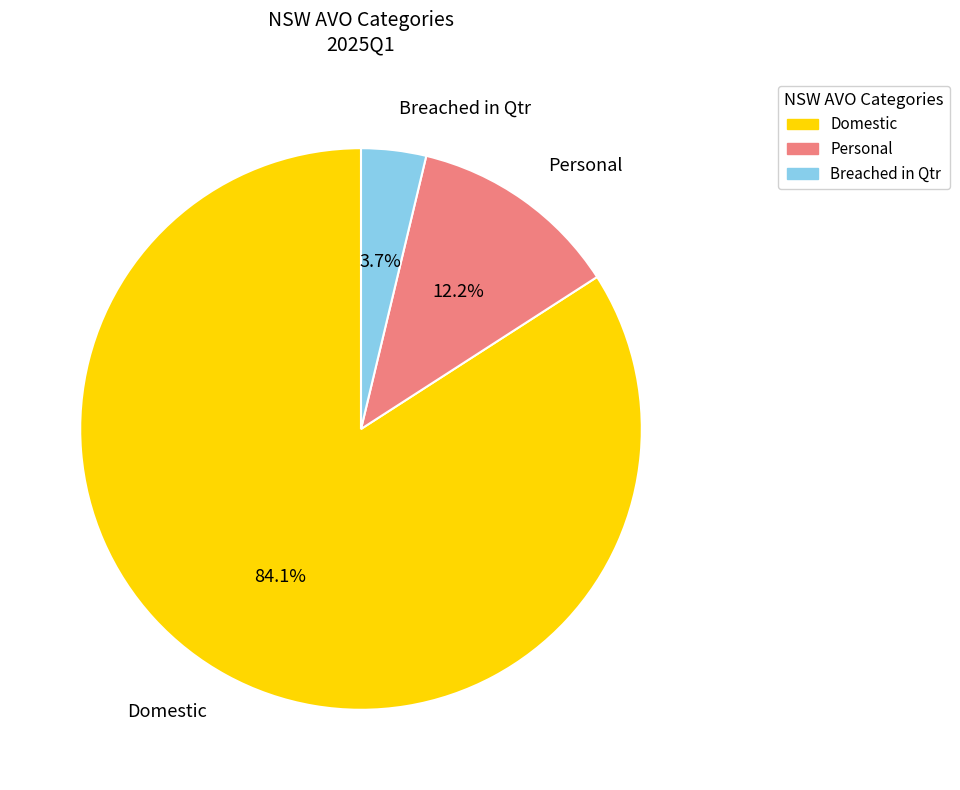

What is the majority slice?

Domestic